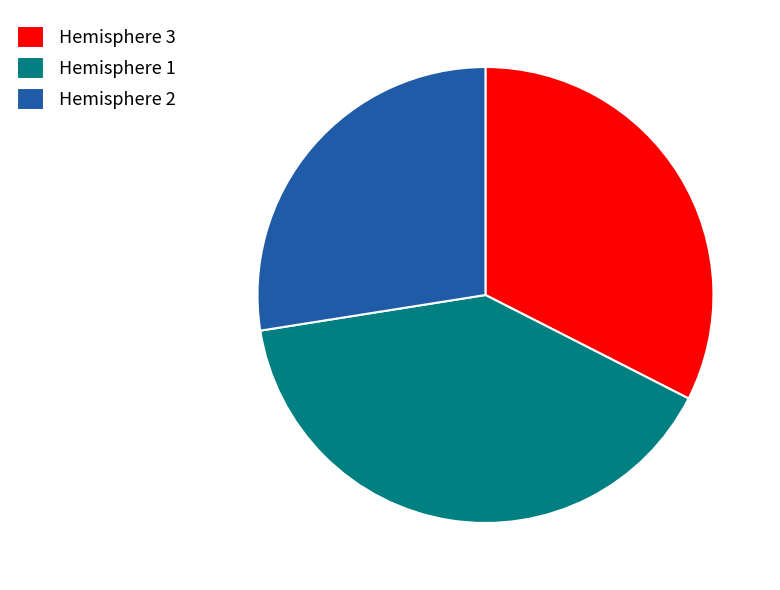

Do Hemisphere 1 and Hemisphere 3 together represent more than half of the pie?

Yes